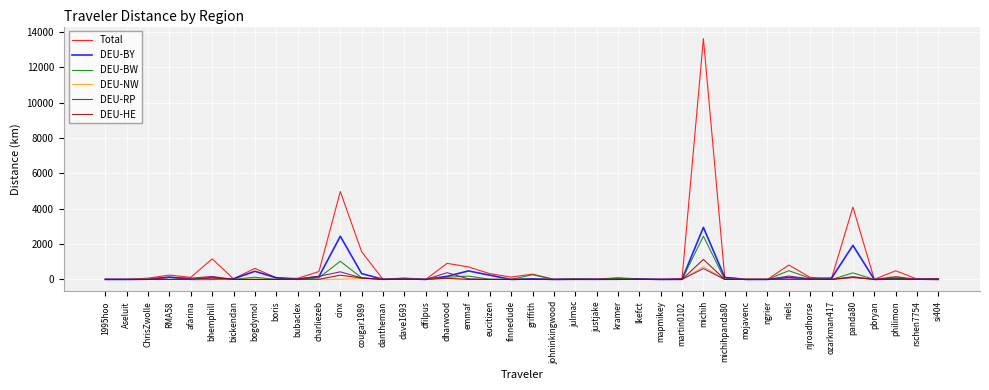

Is the value of DEU-NW at niels greater than the value of DEU-BY at emmaf?

No